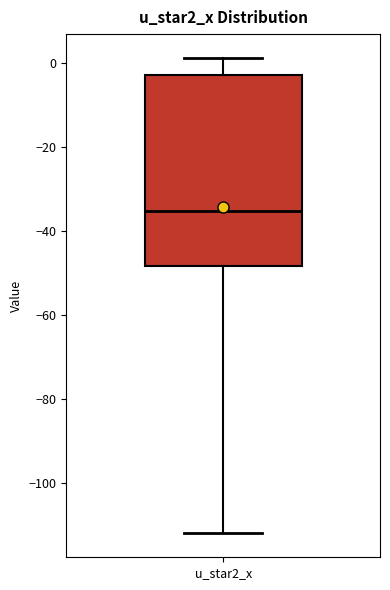

Where does the median line of the box for u_star2_x sit on the y-axis? The values are not printed on the chart, so give them approximately, as read against the axis.

-36